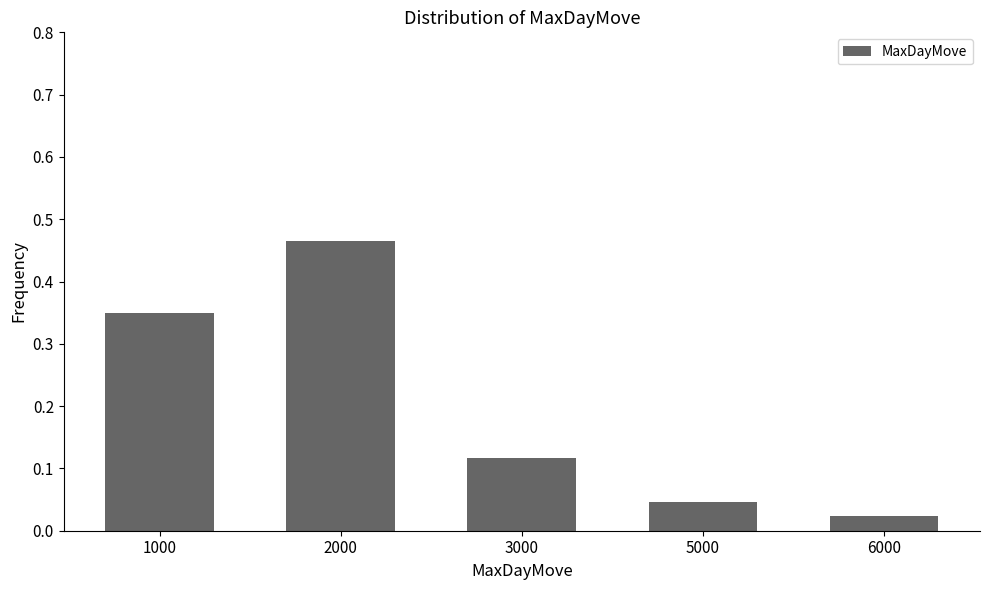

The chart shows a value of 0.2 at 3000. True or false?

False